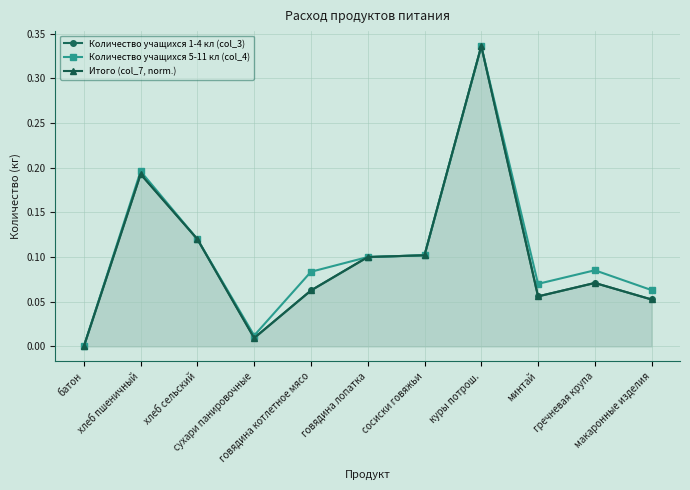

Is the value of Количество учащихся 5-11 кл (col_4) at батон greater than the value of Итого (col_7, norm.) at говядина котлетное мясо?

No